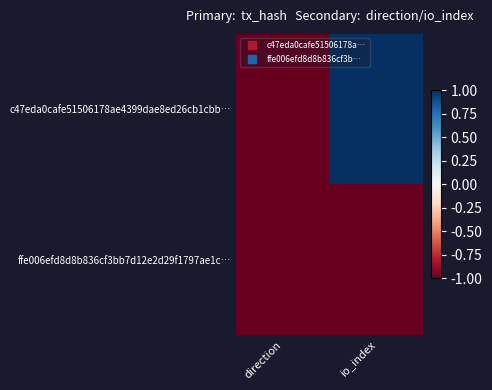

What is the smallest value displayed?

-1.0